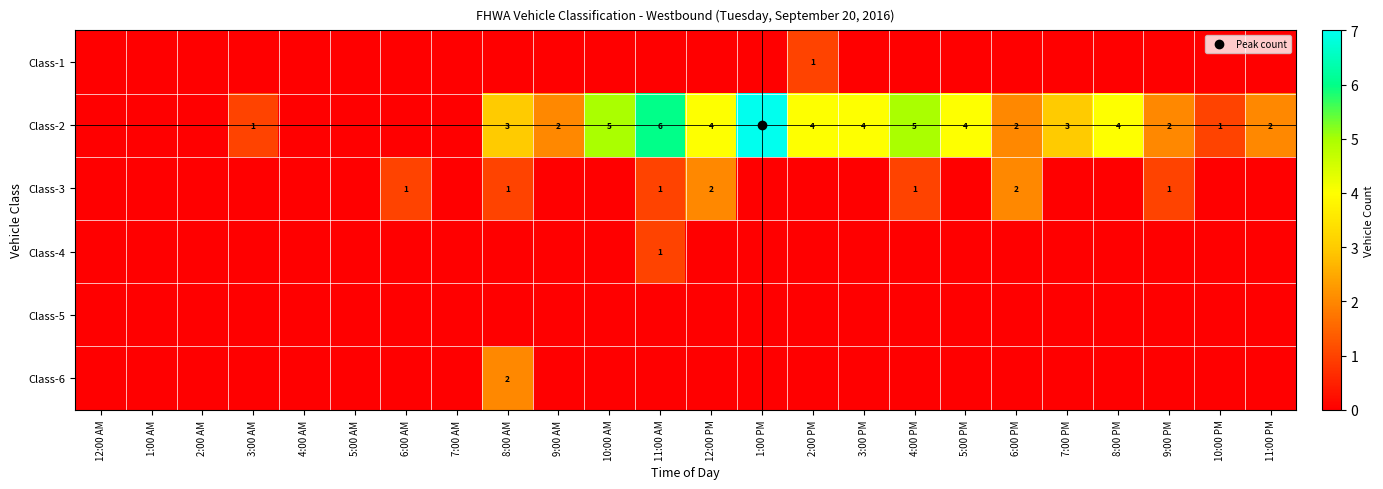

How many data points does each series have?

24